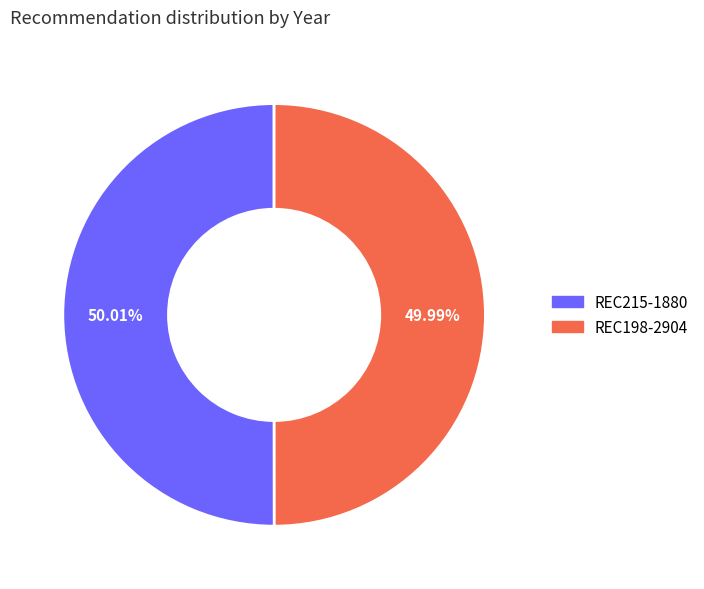

Count the number of slices in the pie.

2